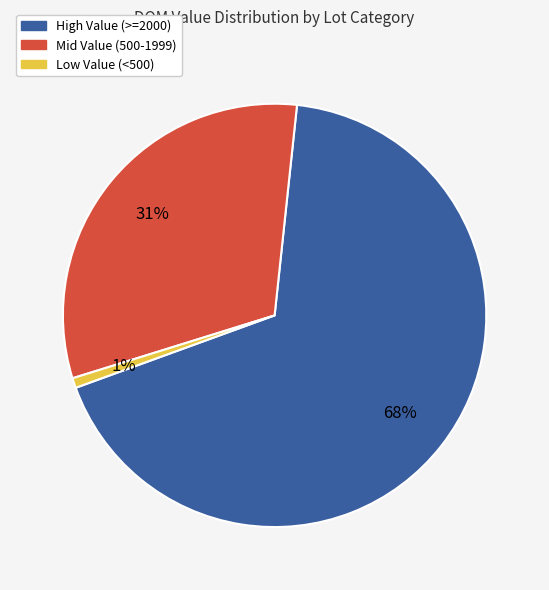

Does any single category account for the majority?

Yes